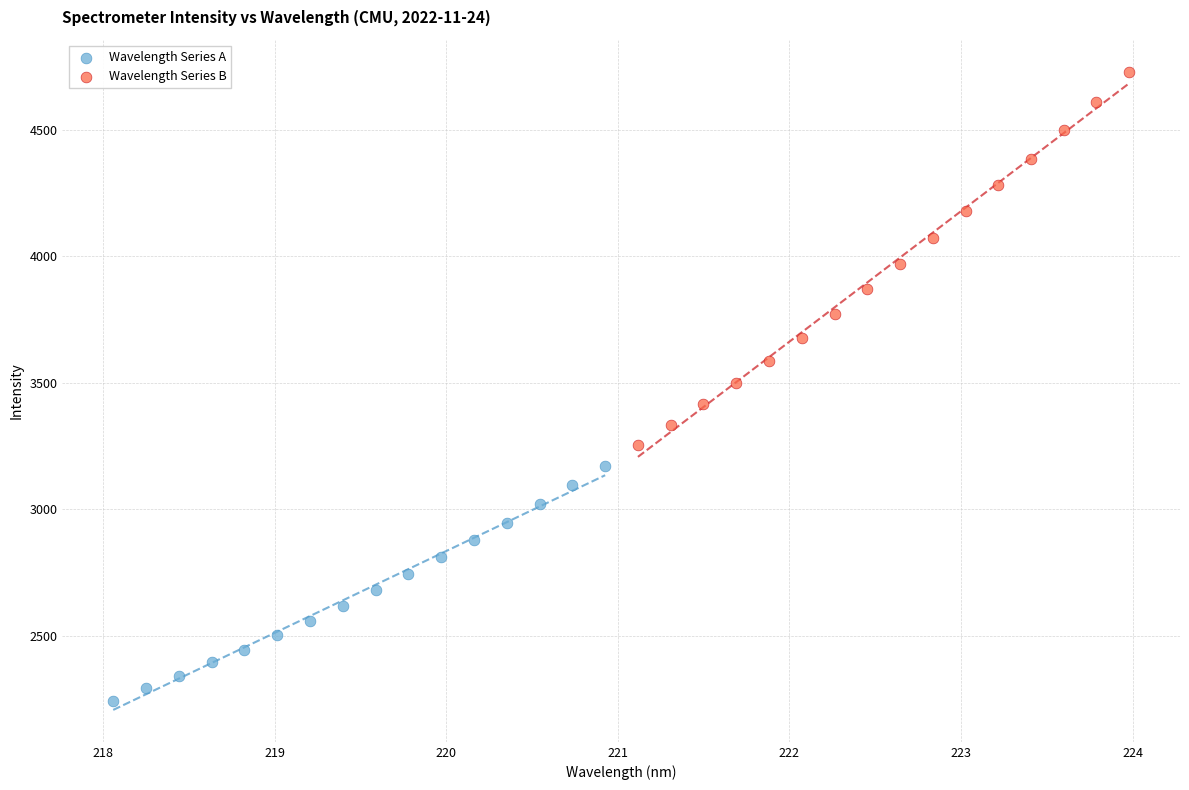

Which series contains the highest Y value?

Wavelength Series B